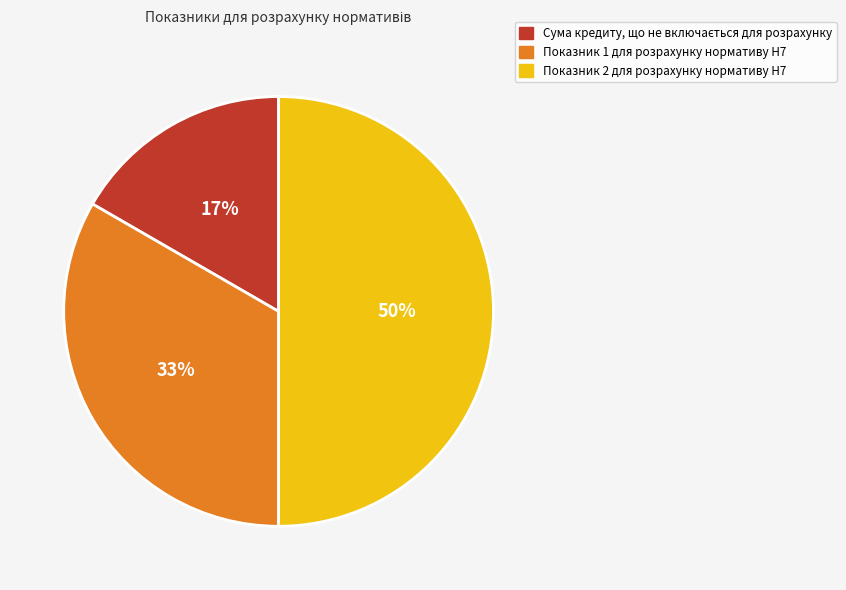

Which slice is the largest?

Показник 2 для розрахунку нормативу Н7